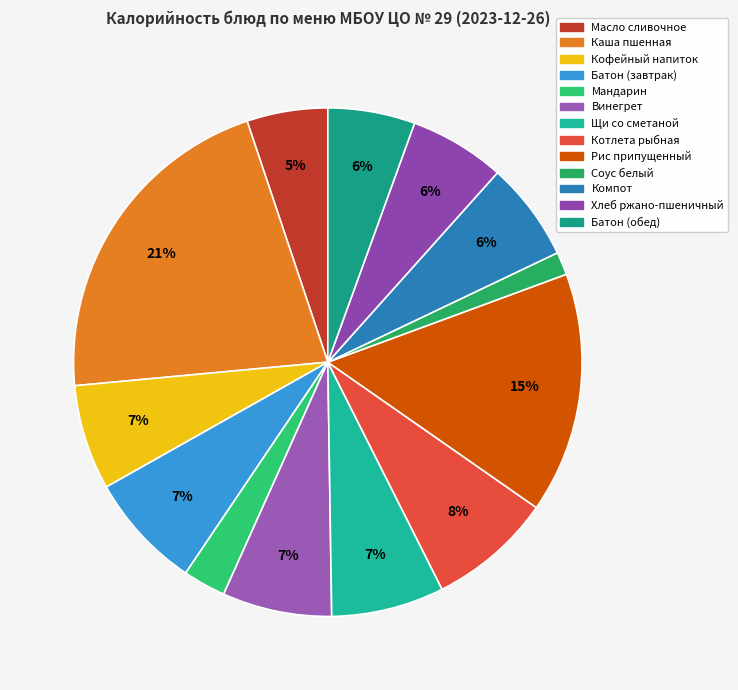

What percentage is the Щи со сметаной slice, to the nearest percent?

7%